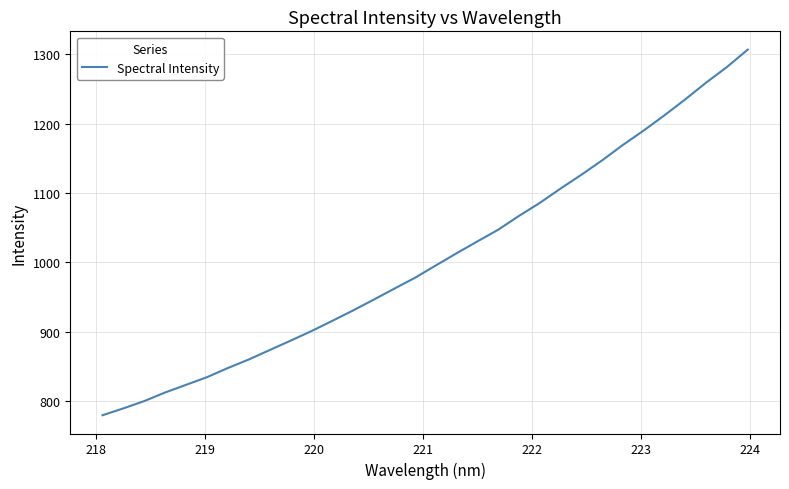

True or false: there are more than 0 points higher than both neighbors.

False